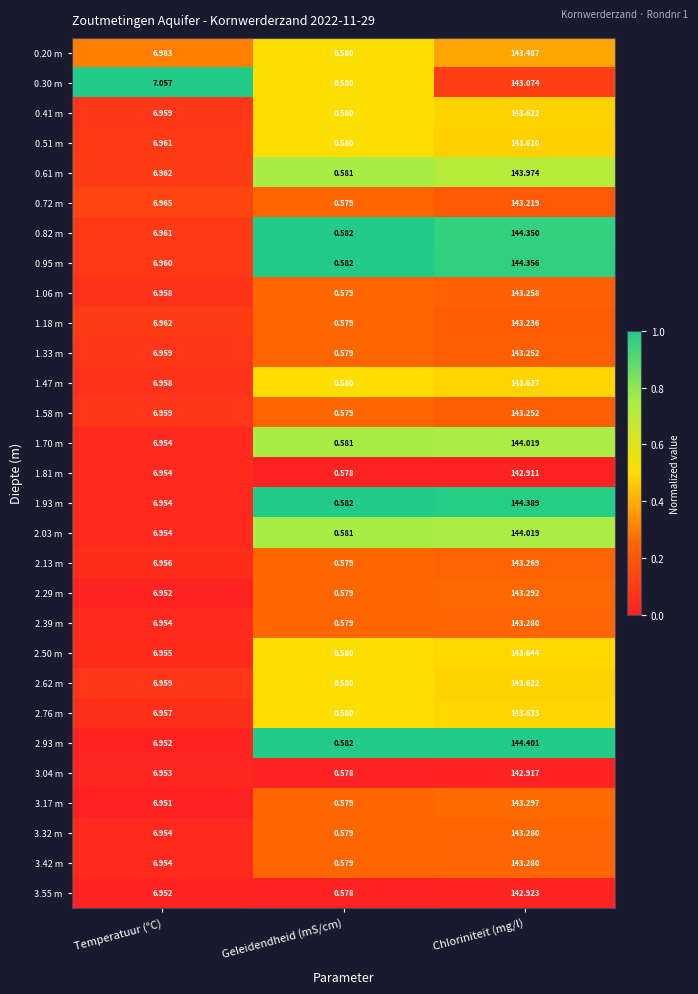

Rank the categories by 0.72 m value from lowest to highest.

Geleidendheid (mS/cm), Temperatuur (°C), Chloriniteit (mg/l)